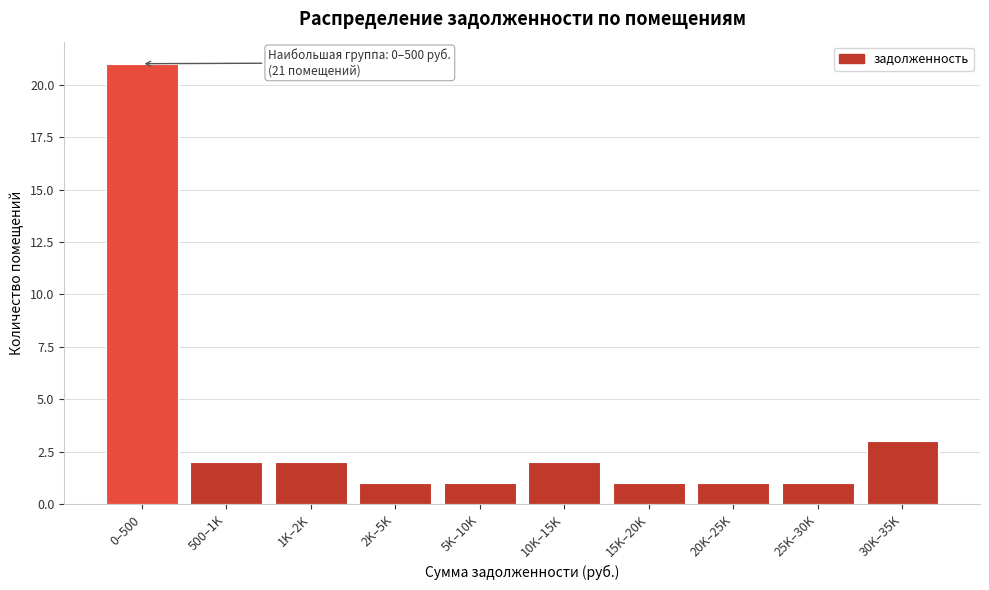

Reading right to left, transcribe all the data shown in this chart.

3	1	1	1	2	1	1	2	2	21